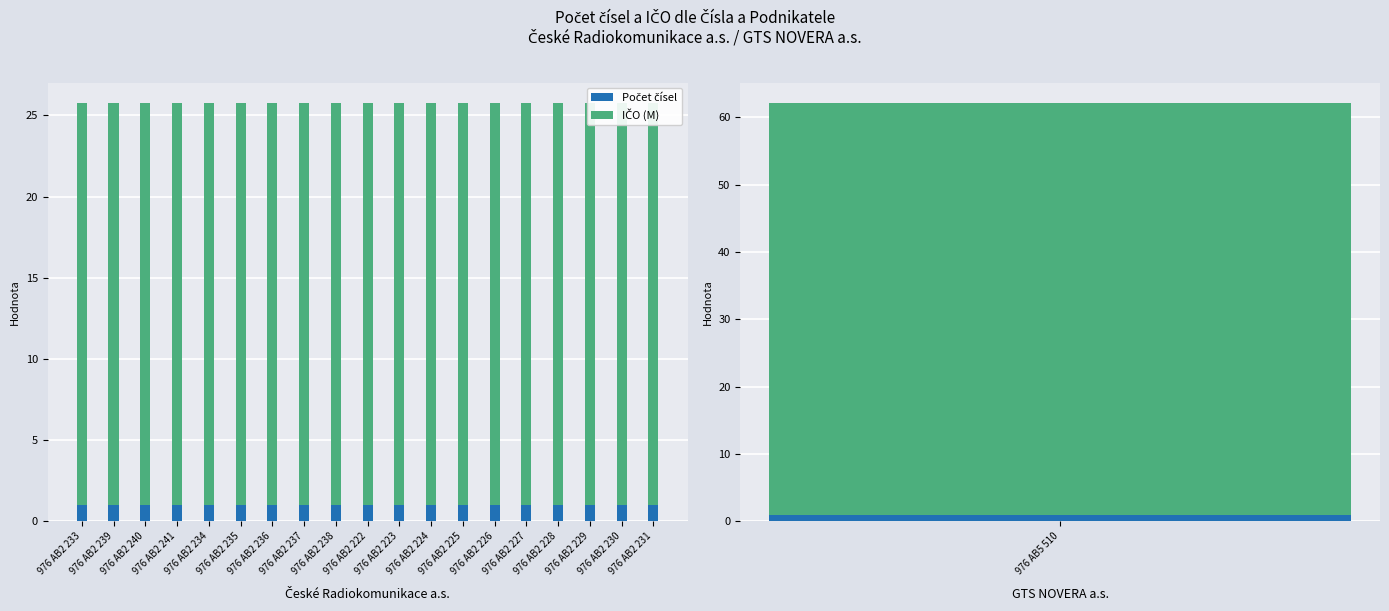

The Počet čísel series shows 0.6 at 976 AB2 231. True or false?

False